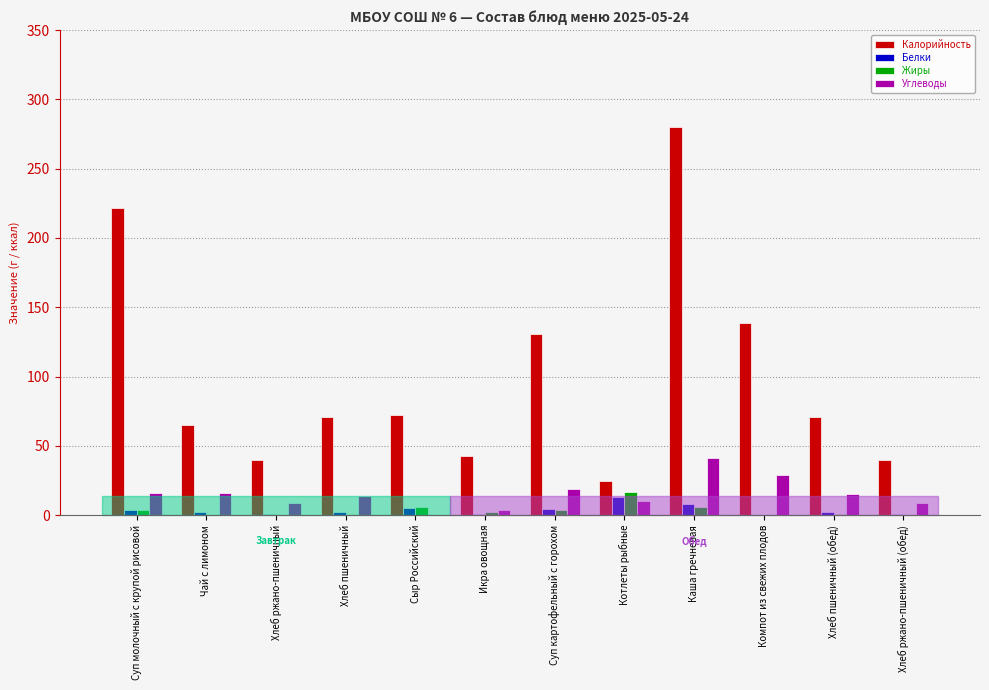

At which category is the sum across all series the highest?

Каша гречневая